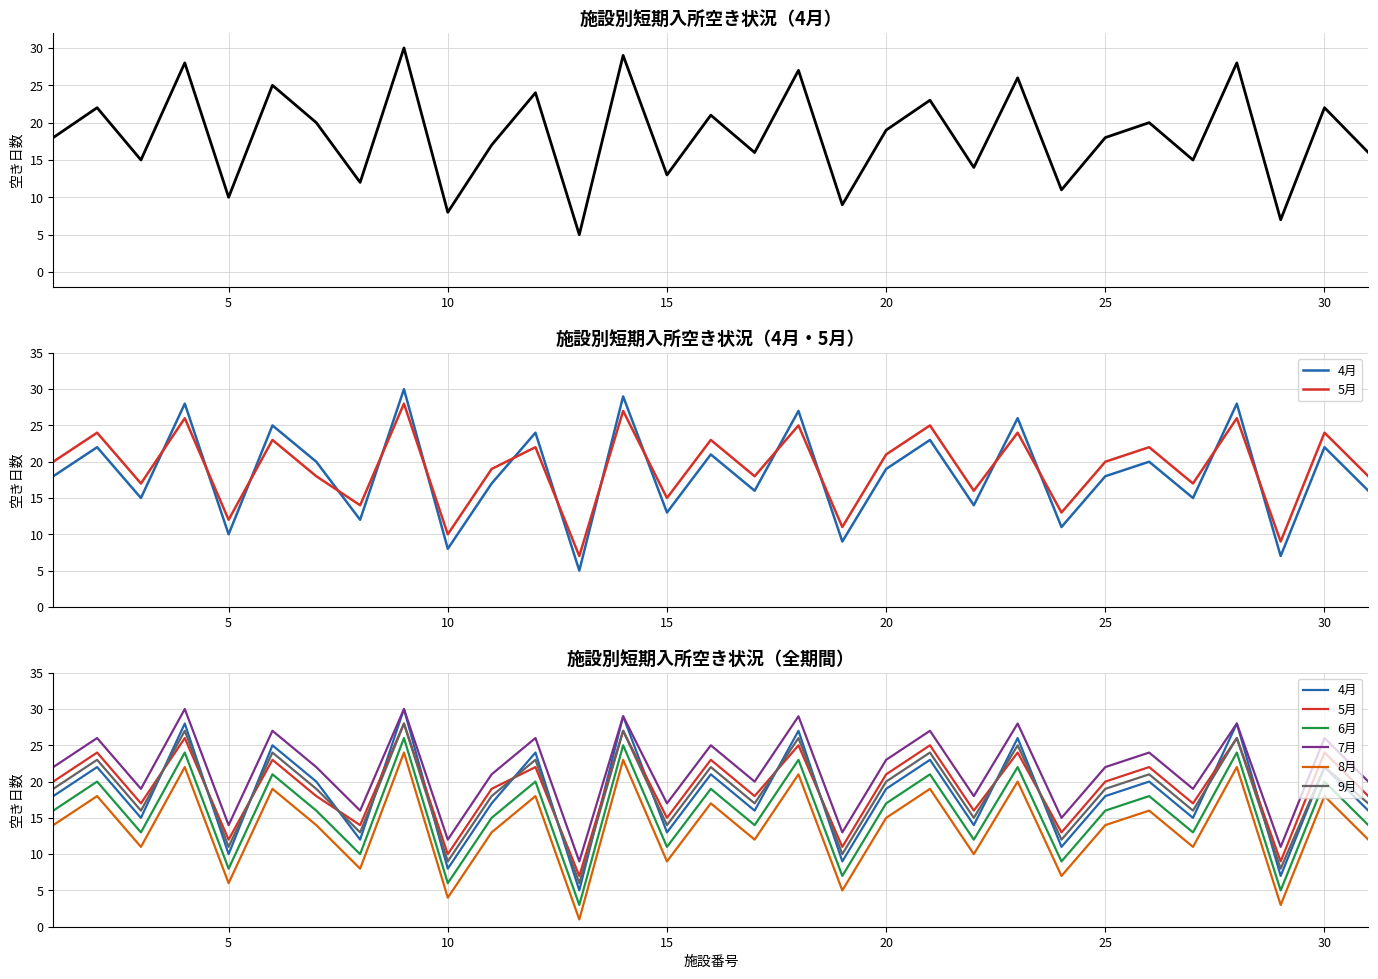

What are all the series names shown in the legend?

4月, 5月, 6月, 7月, 8月, 9月